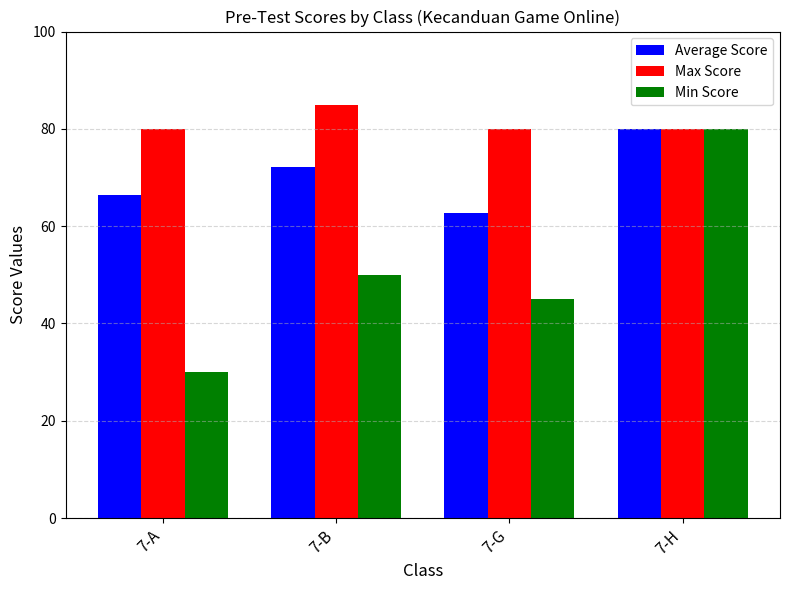

Count the number of data series in this chart.

3